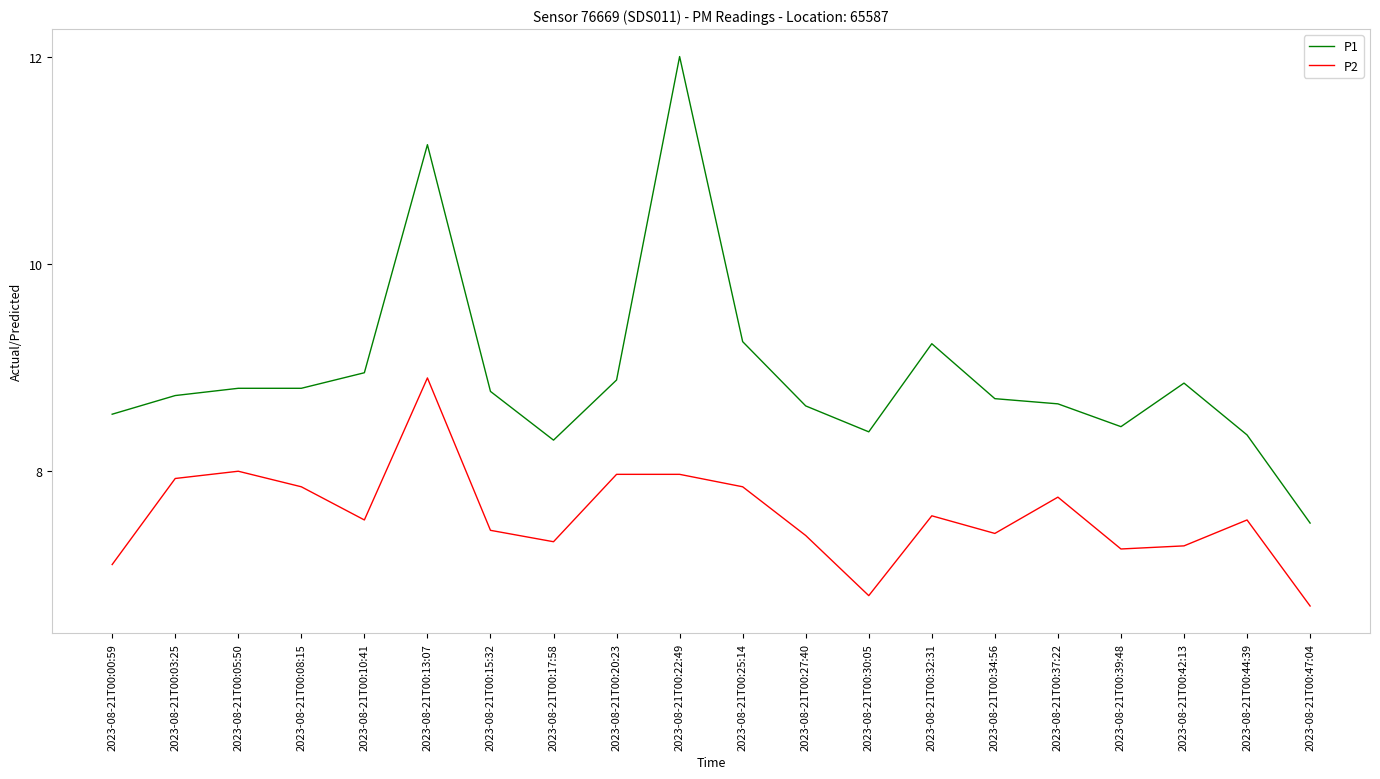

What position from the right is 2023-08-21T00:22:49?

11